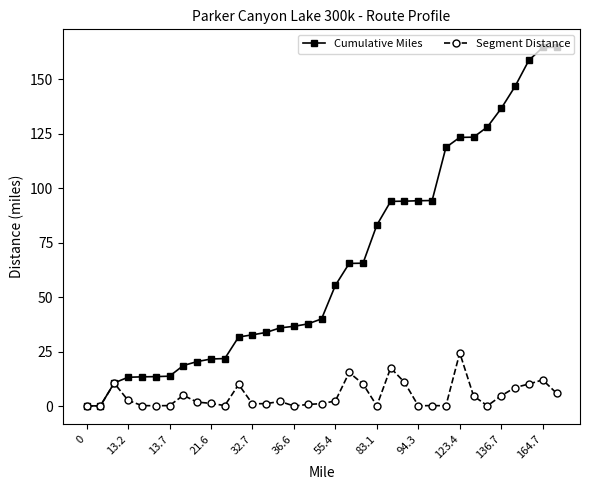

At how many categories does at least one series exceed 135?

5